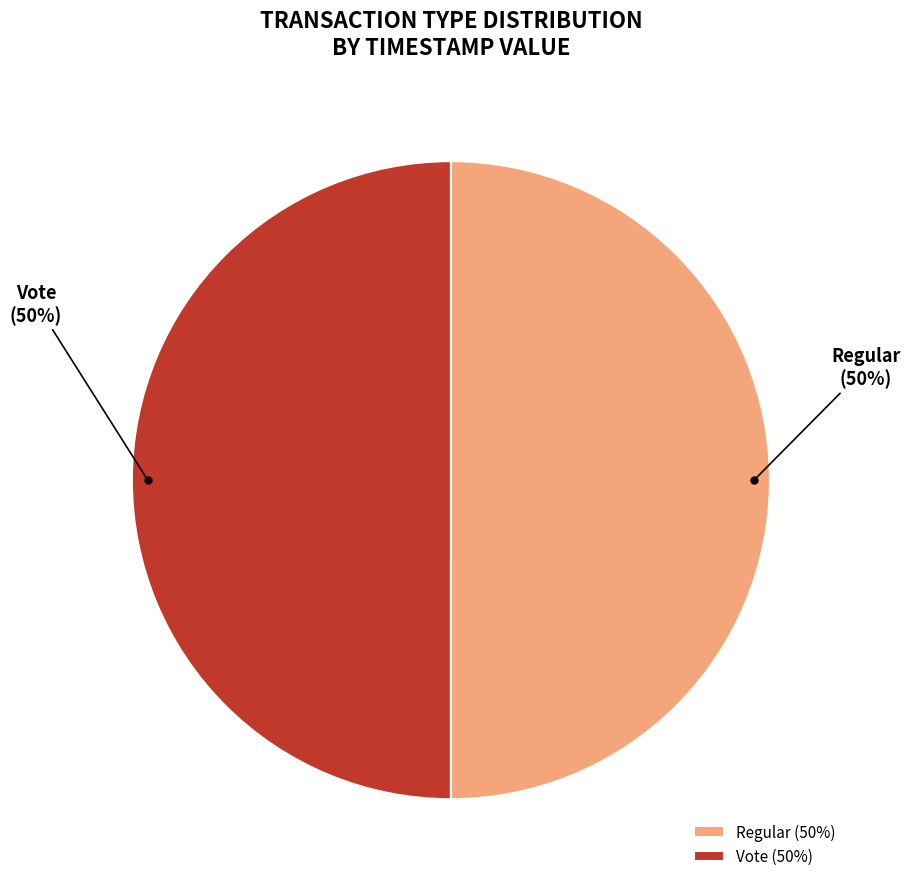

To the nearest percent, what is the combined percentage of Vote and Regular?

100%